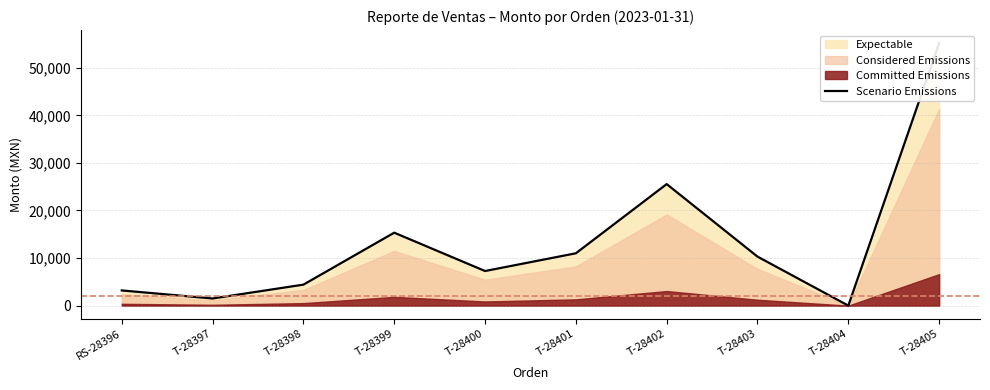

Does the chart have visible grid lines?

Yes